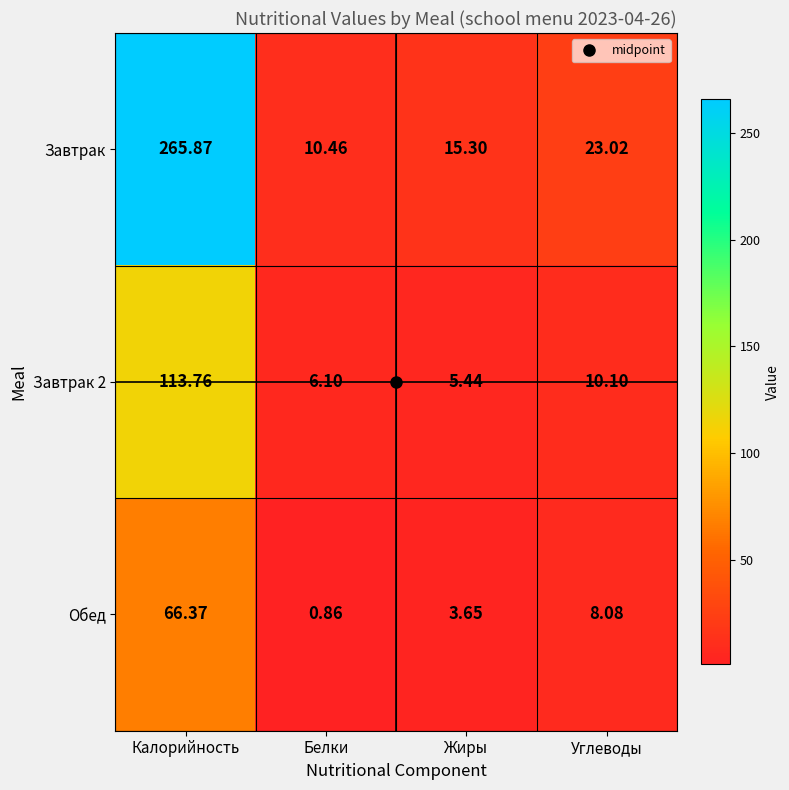

List the labels in order of Завтрак value, smallest first.

Белки, Жиры, Углеводы, Калорийность